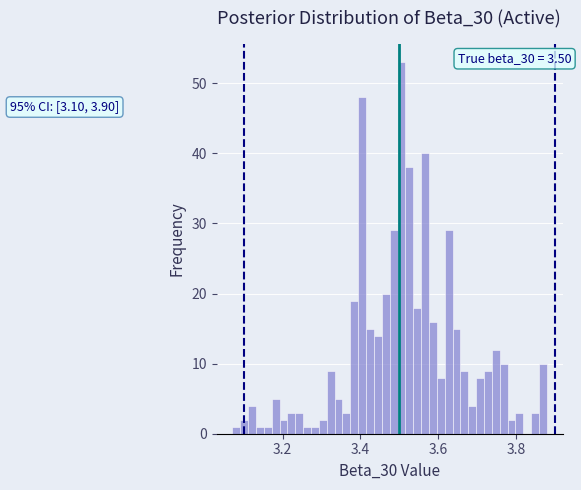

Read against the x-axis, roughly where is the centre of the tallest bar?

3.50